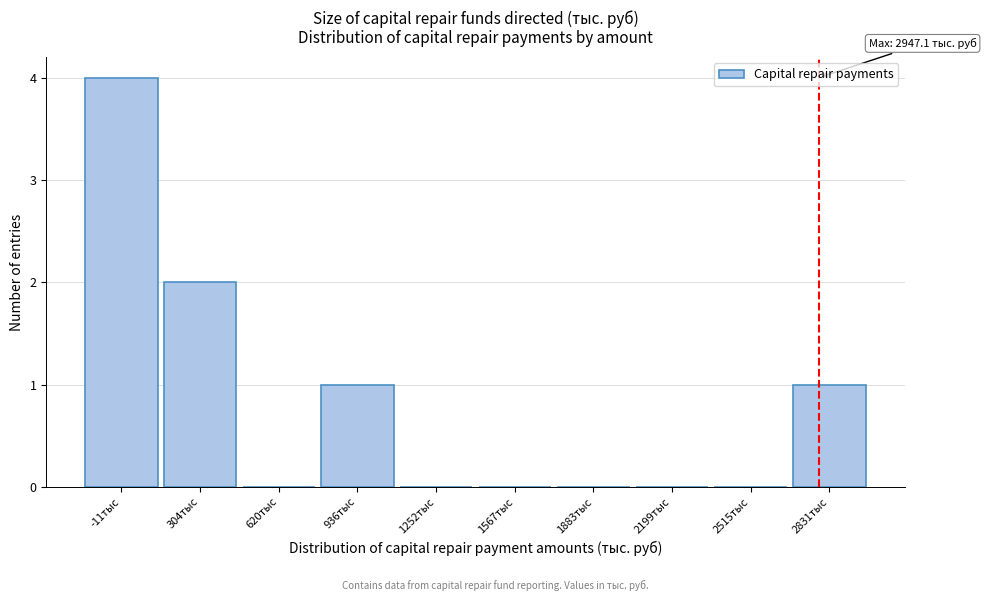

Reading left to right, what are all the values shown in this chart?

-11тыс=4	304тыс=2	620тыс=0	936тыс=1	1252тыс=0	1567тыс=0	1883тыс=0	2199тыс=0	2515тыс=0	2831тыс=1